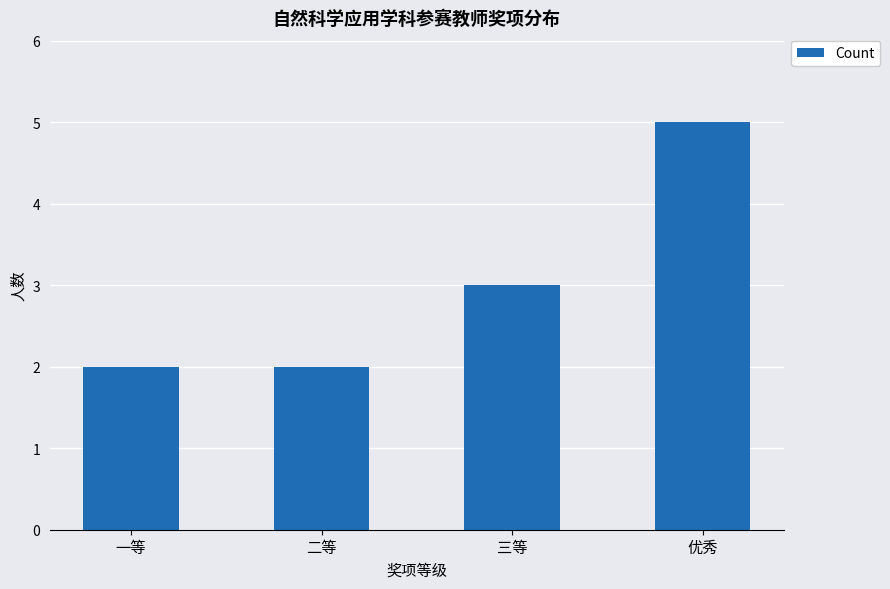

True or false: the data shows 3 at 三等.

True